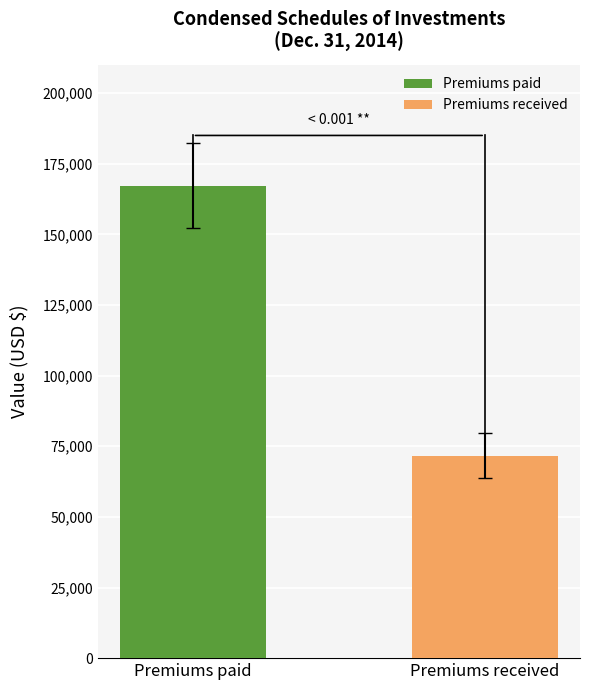

What is the maximum value for Premiums received?

71600